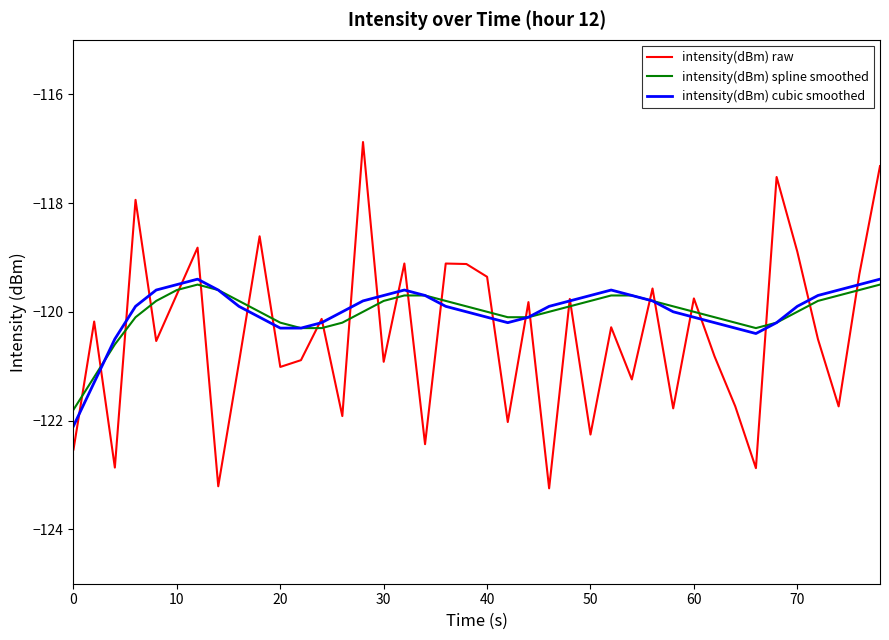

What is the maximum value for intensity(dBm) spline smoothed?

-119.5